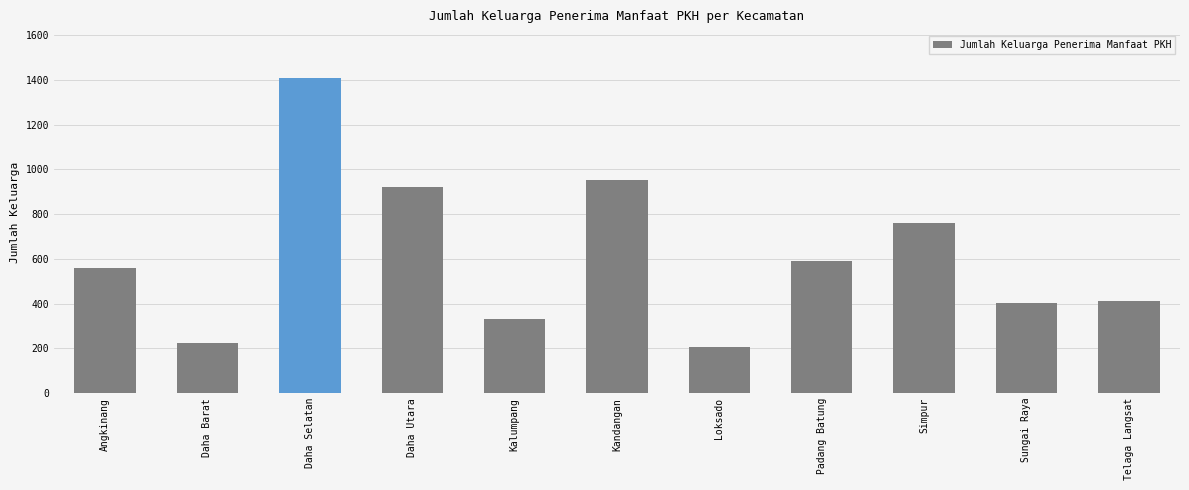

What position from the right is Angkinang?

11